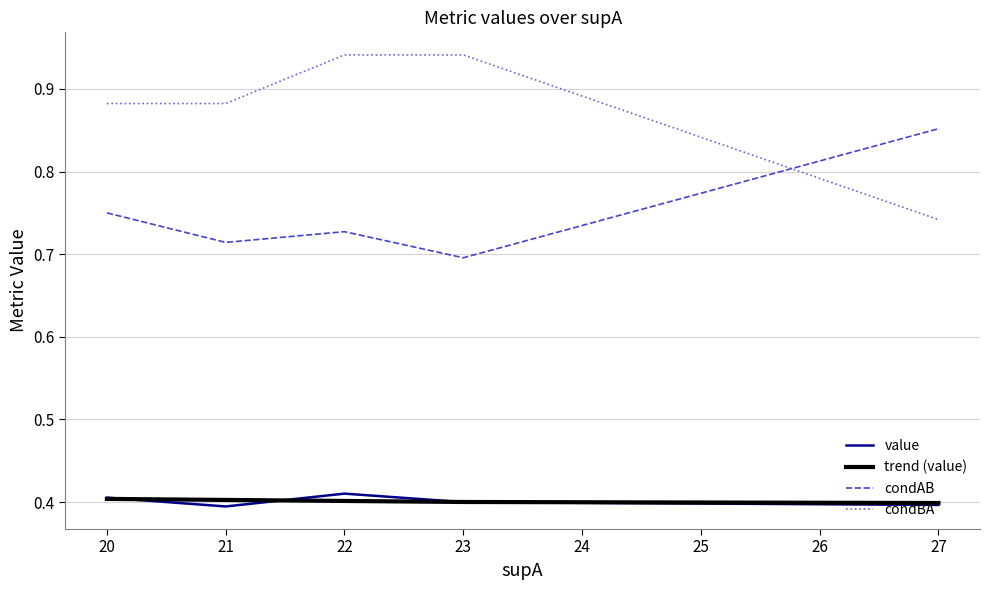

The value of value at 20 is 0.6. True or false?

False